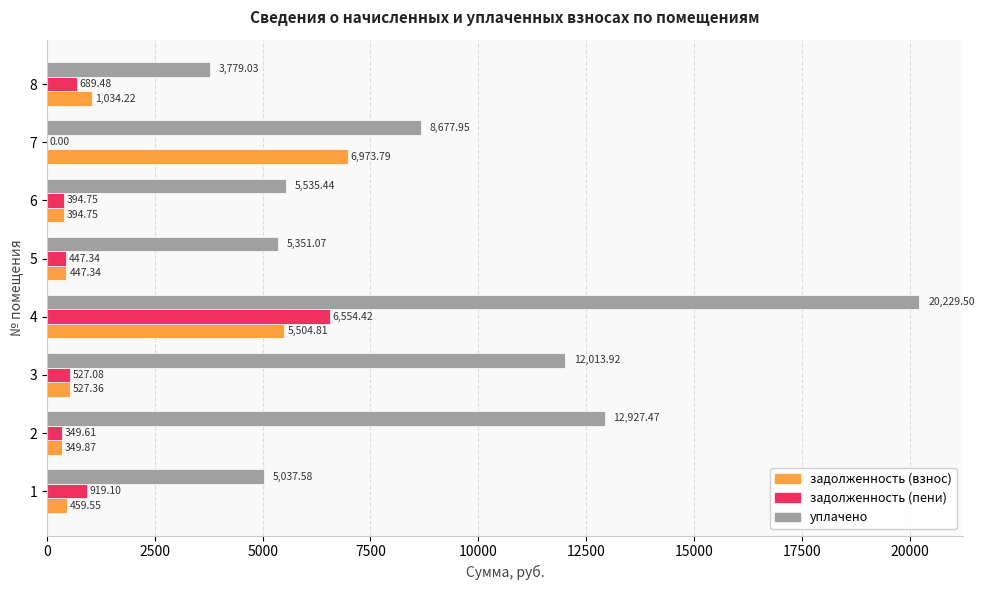

At which category is the sum across all series the highest?

4